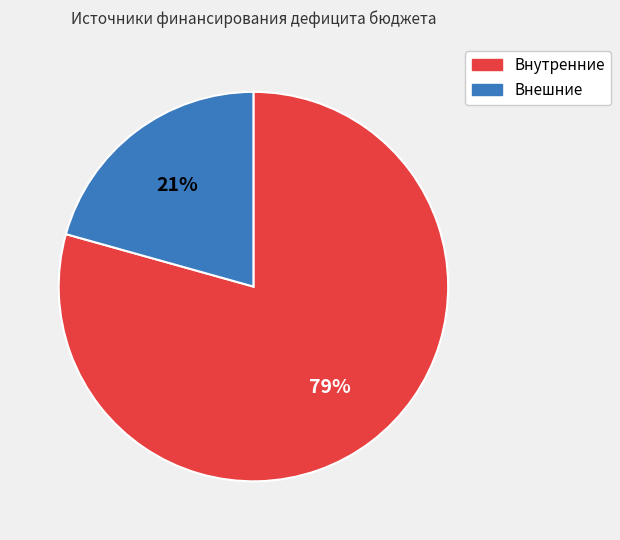

To the nearest percent, what is the average slice percentage?

50%